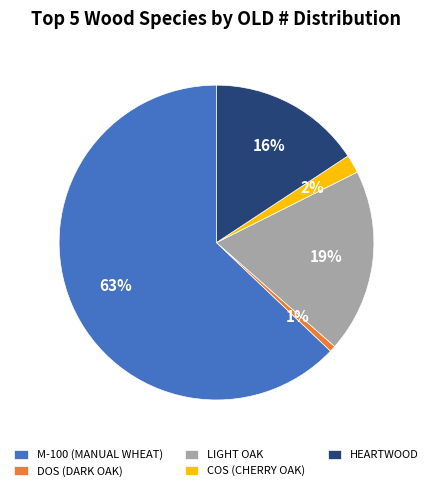

To the nearest percent, what is the average slice percentage?

20%